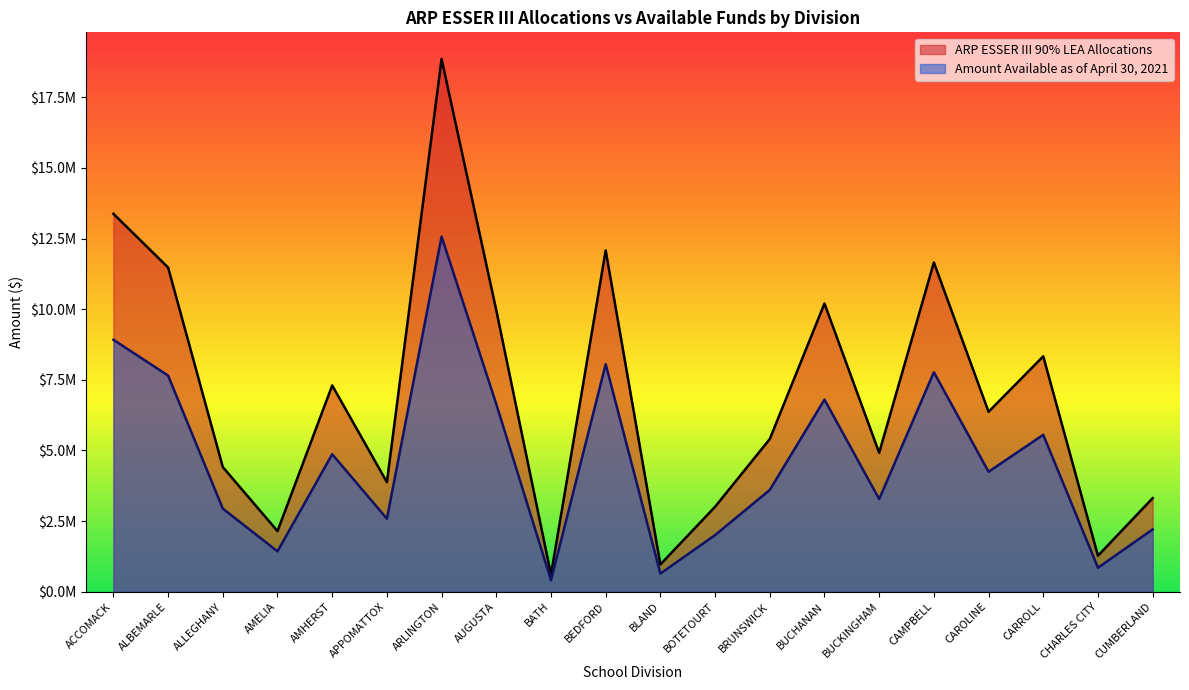

What is the sum of the Amount Available as of April 30, 2021 values at CARROLL and ALLEGHANY?

8497625.7